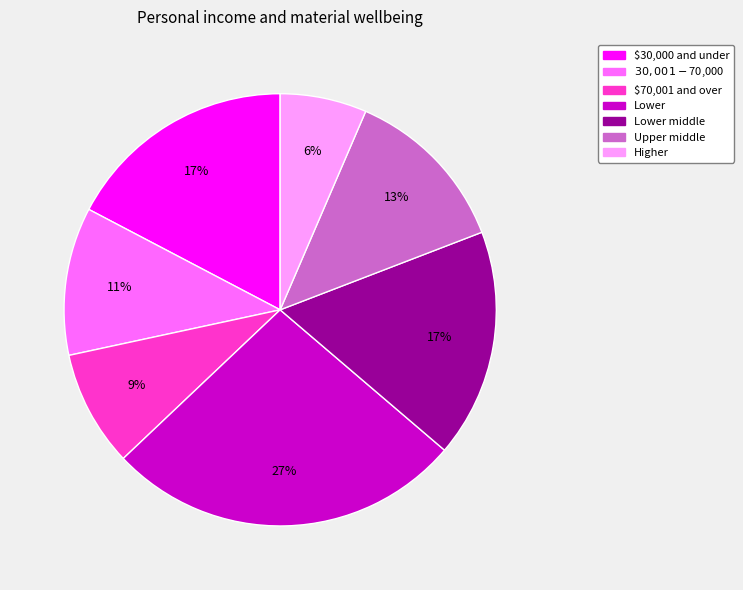

Is there any slice that represents more than half of the pie?

No